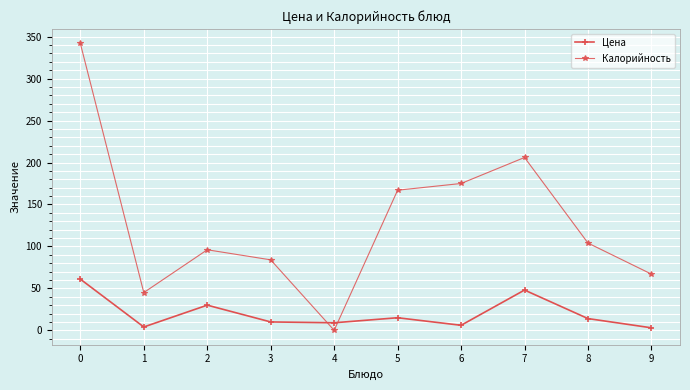

How many lines are shown in the chart?

2